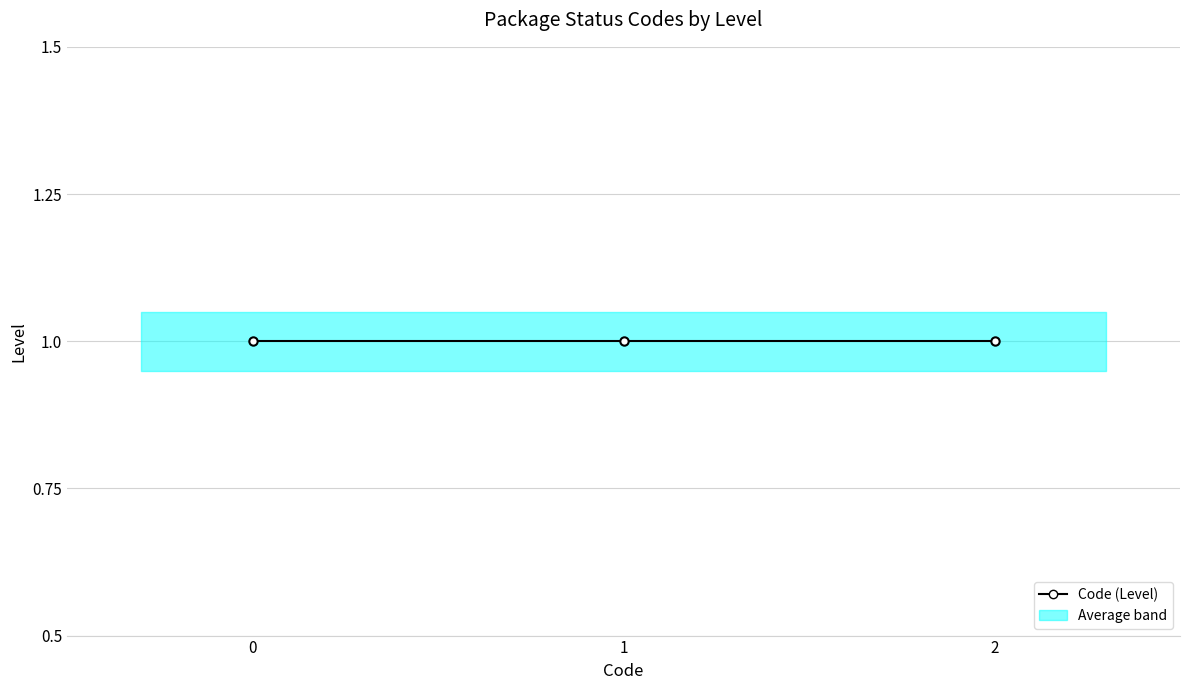

Rank the categories by value from lowest to highest.

1, 1, 1